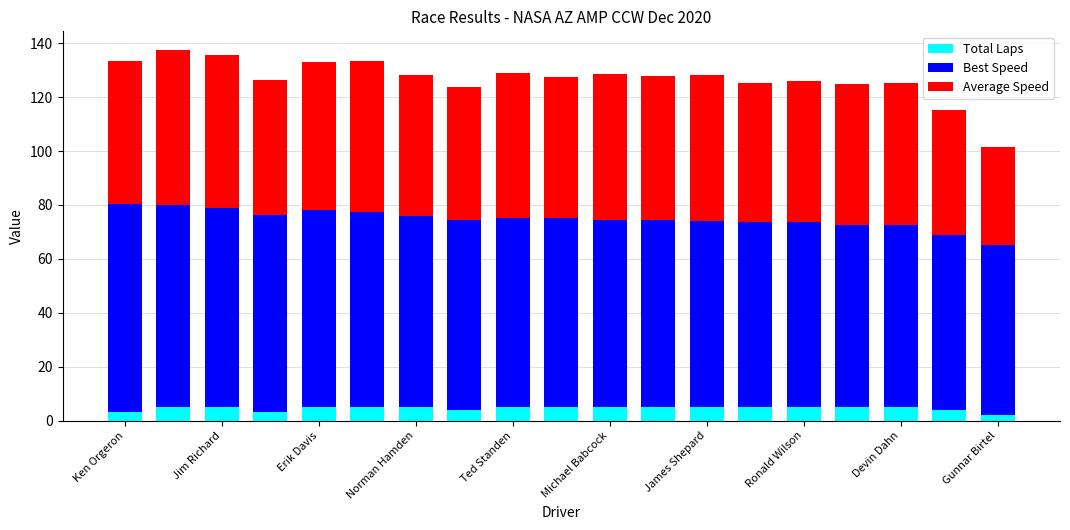

What is the sum of all Total Laps values?

86.0